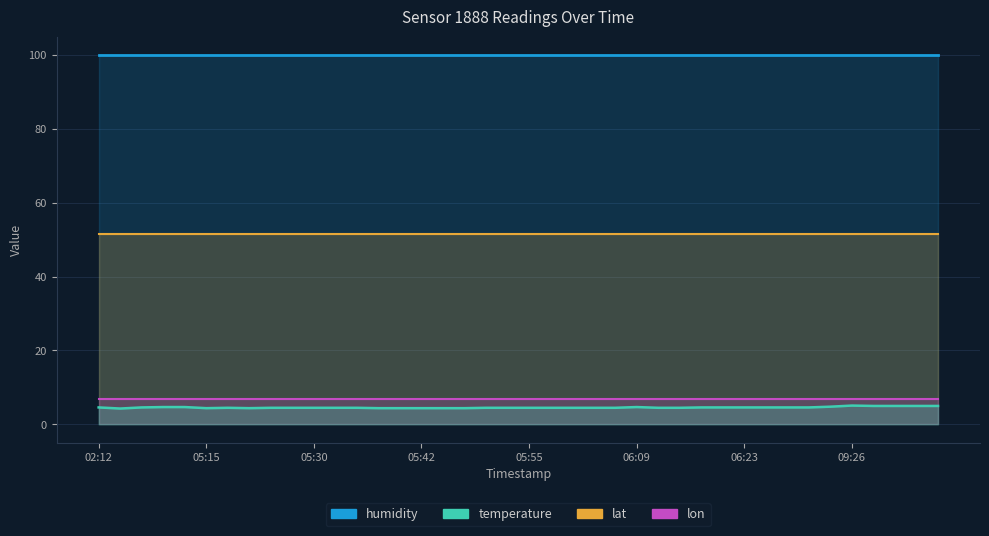

At which label is lon closest to 6?

02:12